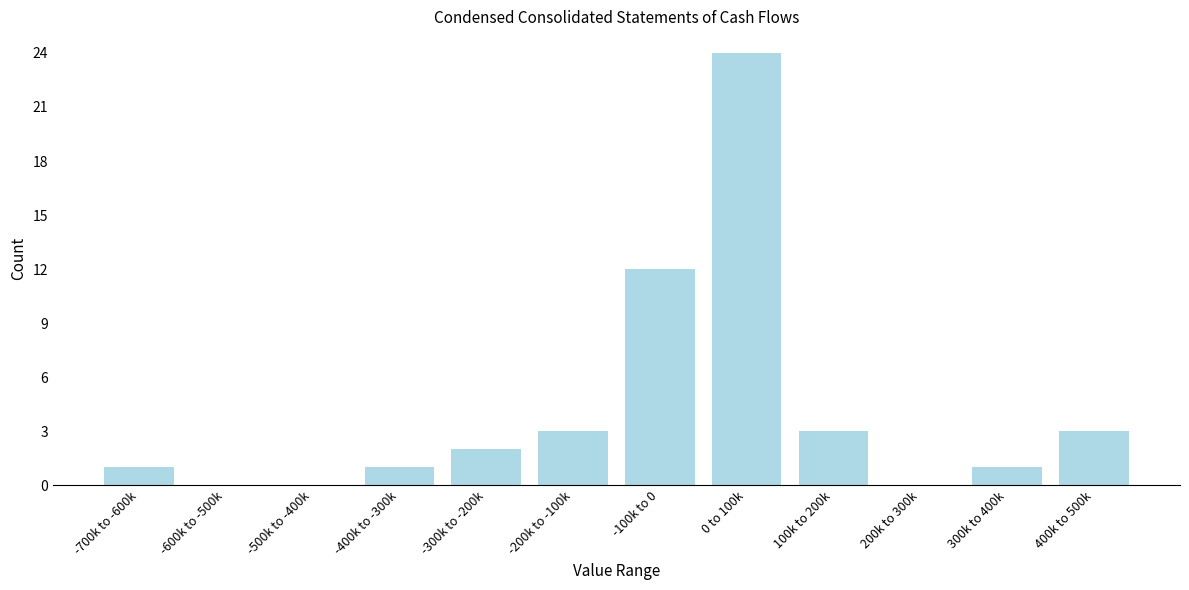

Reading left to right, list all the values displayed in this chart.

-700k to -600k=1	-600k to -500k=0	-500k to -400k=0	-400k to -300k=1	-300k to -200k=2	-200k to -100k=3	-100k to 0=12	0 to 100k=24	100k to 200k=3	200k to 300k=0	300k to 400k=1	400k to 500k=3